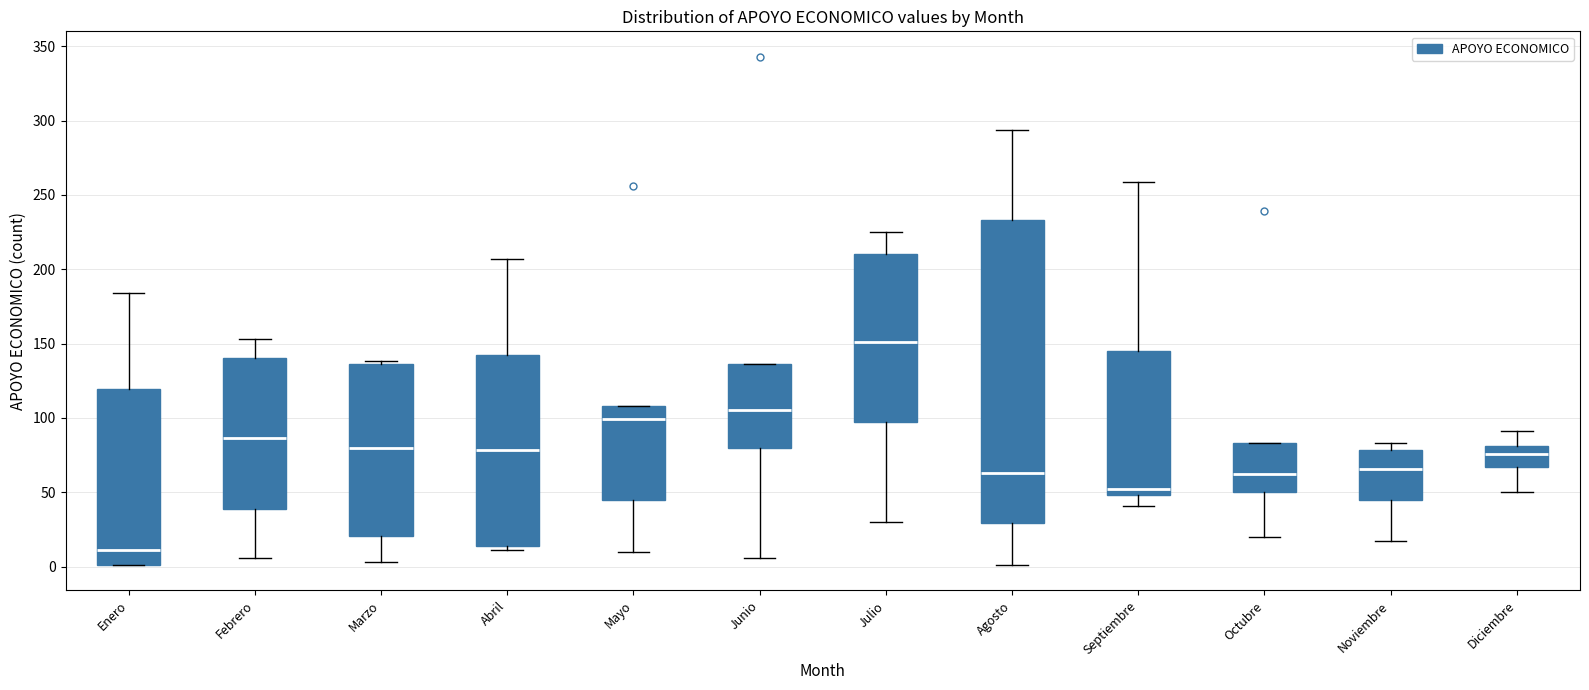

Comparing the boxes themselves (not the whiskers), which one is the tallest?

Agosto